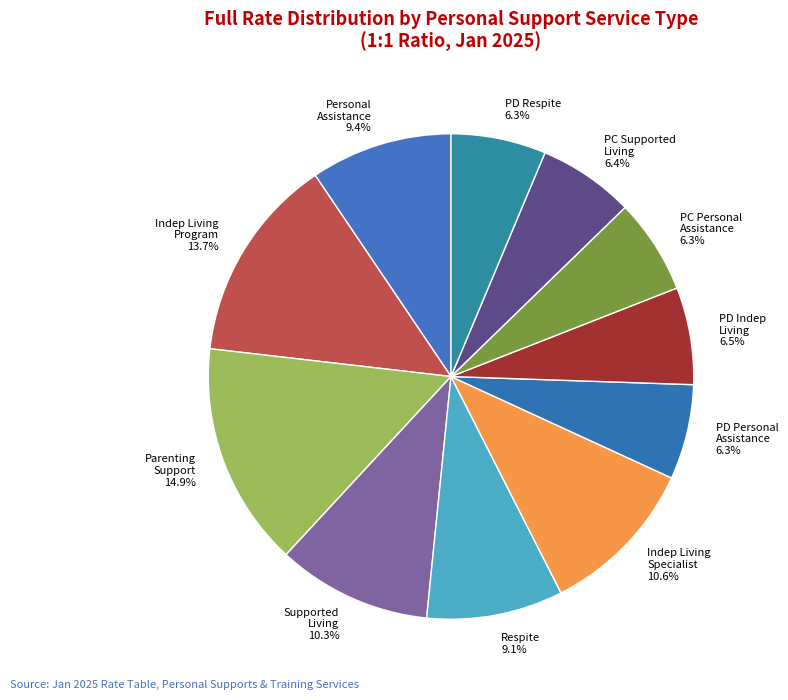

Does any single category account for the majority?

No